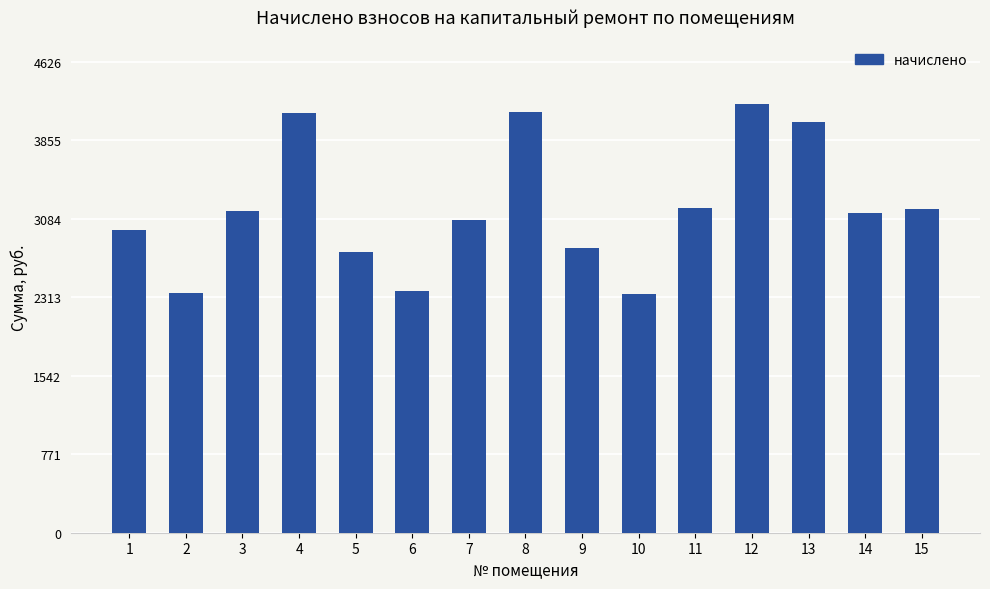

What is the change in value from 4 to 8?

+6.5